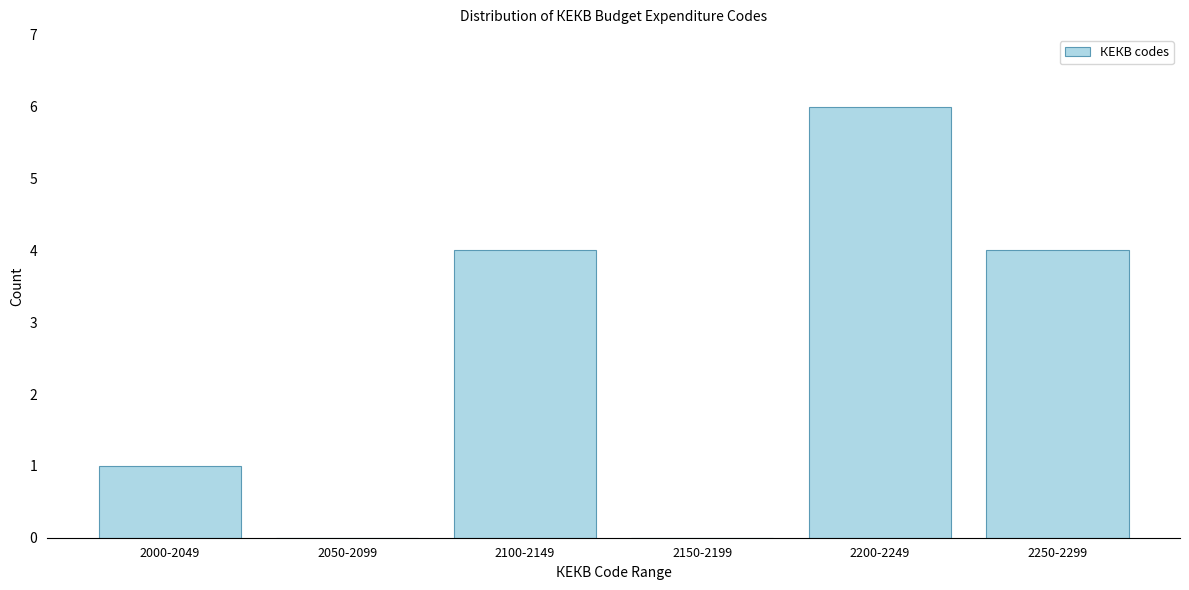

Reading right to left, transcribe all the data shown in this chart.

2250-2299=4	2200-2249=6	2150-2199=0	2100-2149=4	2050-2099=0	2000-2049=1